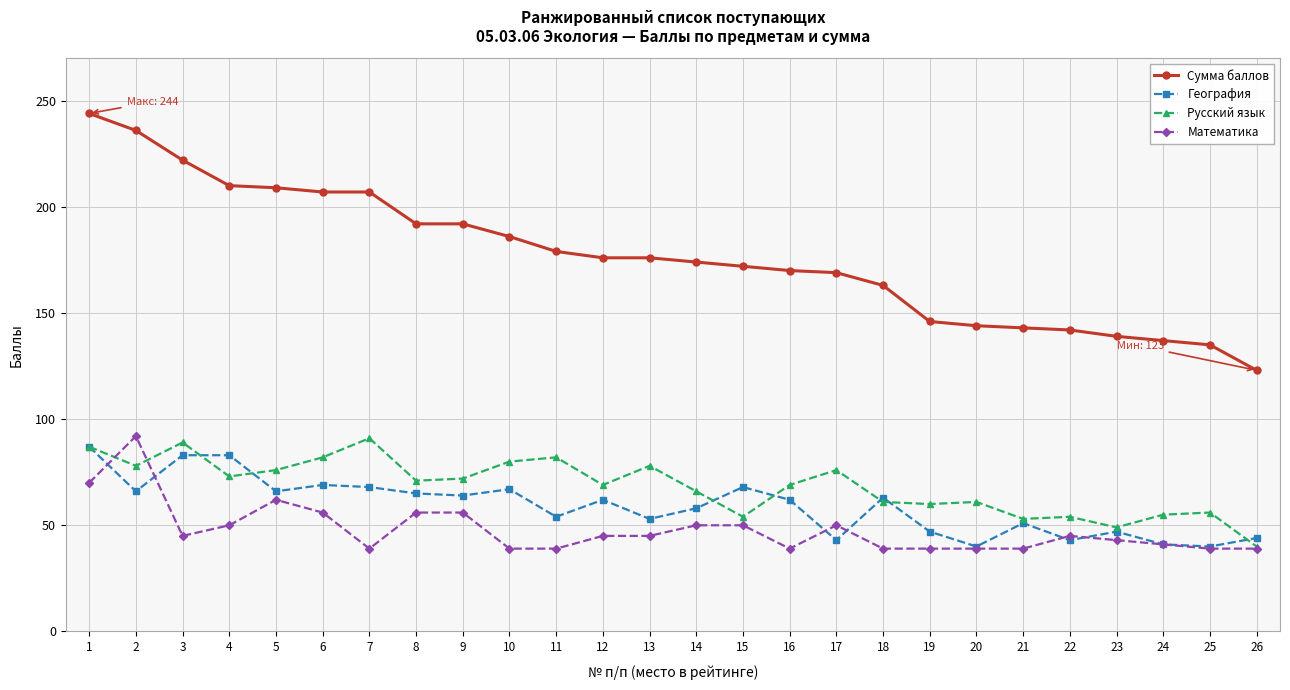

What is the spread (max minus min) of values at 12?

131